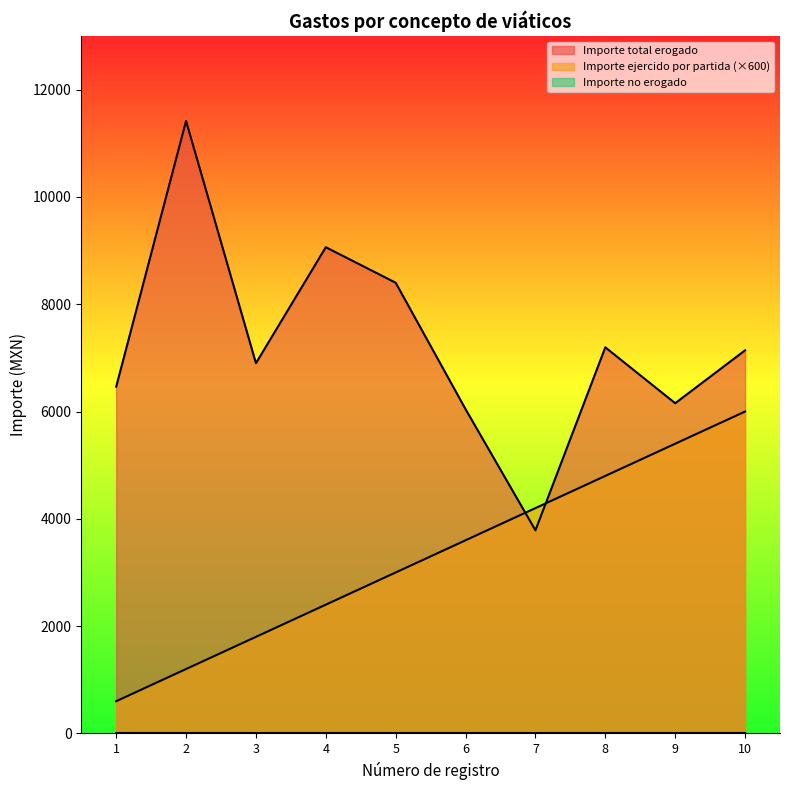

How many lines are shown in the chart?

3